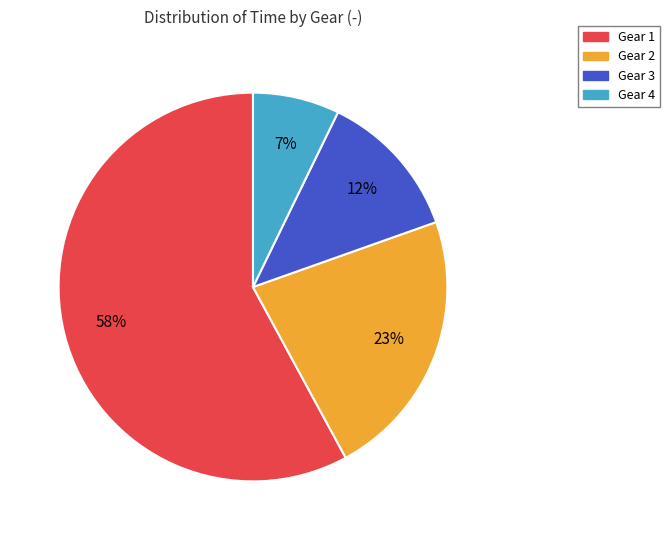

Is there any slice that represents more than half of the pie?

Yes